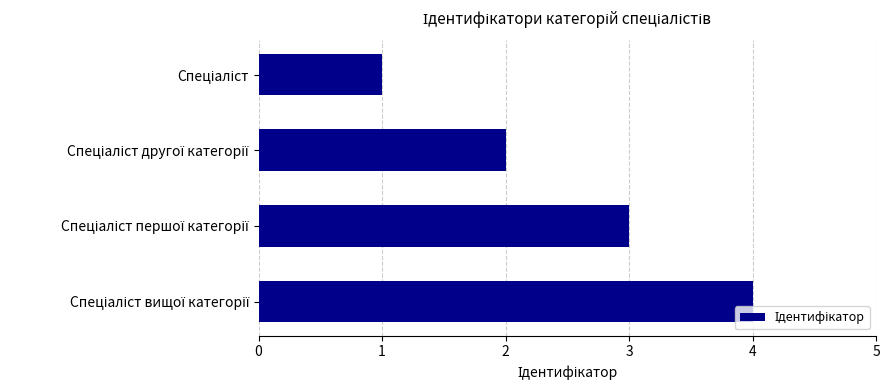

What is the sum of all values?

10